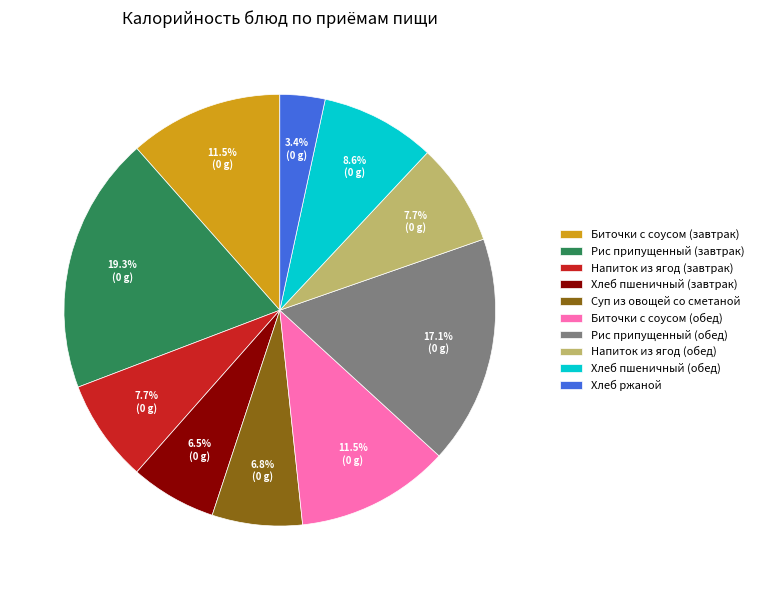

True or false: Напиток из ягод (завтрак) accounts for 1% of the total.

False